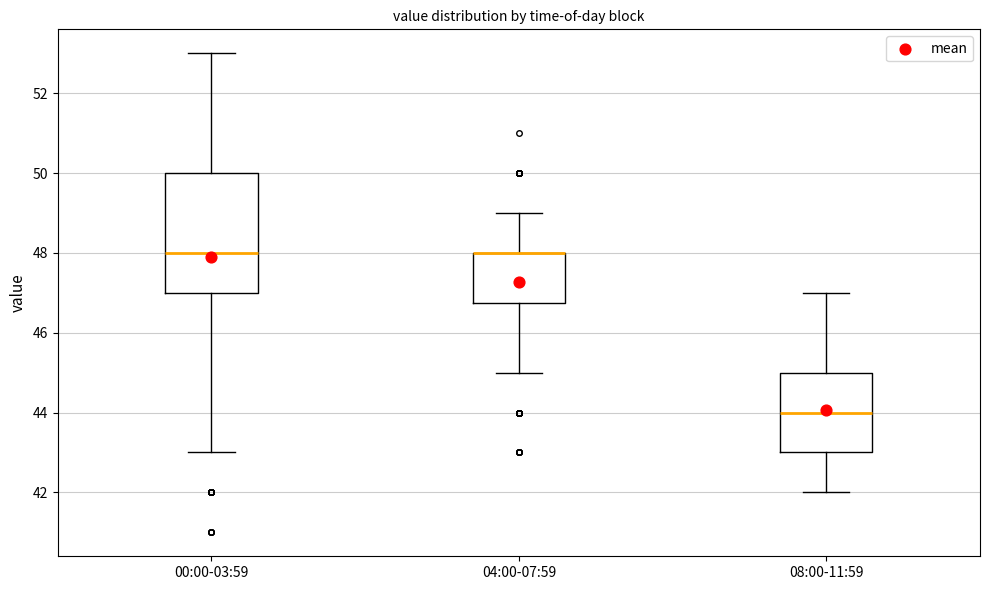

Where is the lower edge of the box for 04:00-07:59 on the y-axis? The values are not printed on the chart, so give them approximately, as read against the axis.

46.8